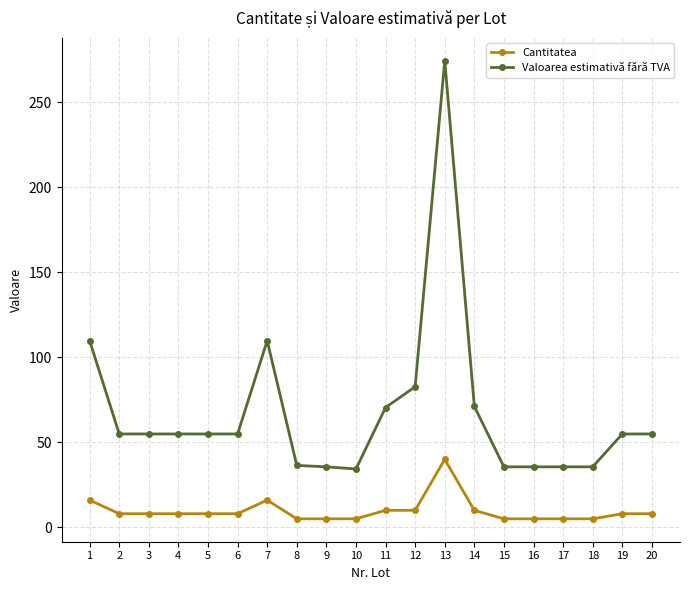

At which label does Valoarea estimativă fără TVA reach its peak?

13